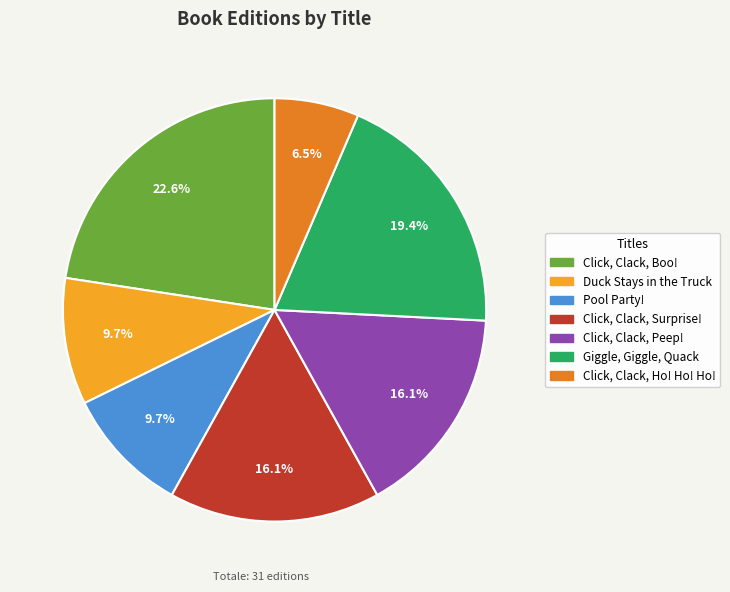

Approximately how many times larger is the value at Click, Clack, Ho! Ho! Ho! compared to Giggle, Giggle, Quack?

0.3